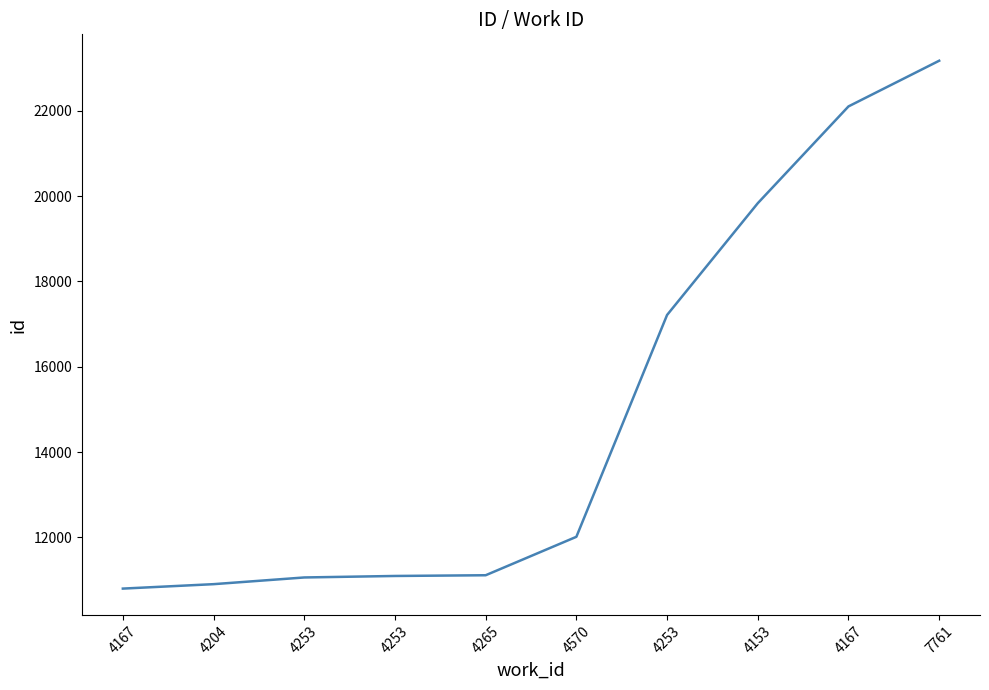

List the labels in order of value, largest first.

7761, 4167, 4153, 4253, 4570, 4265, 4253, 4253, 4204, 4167